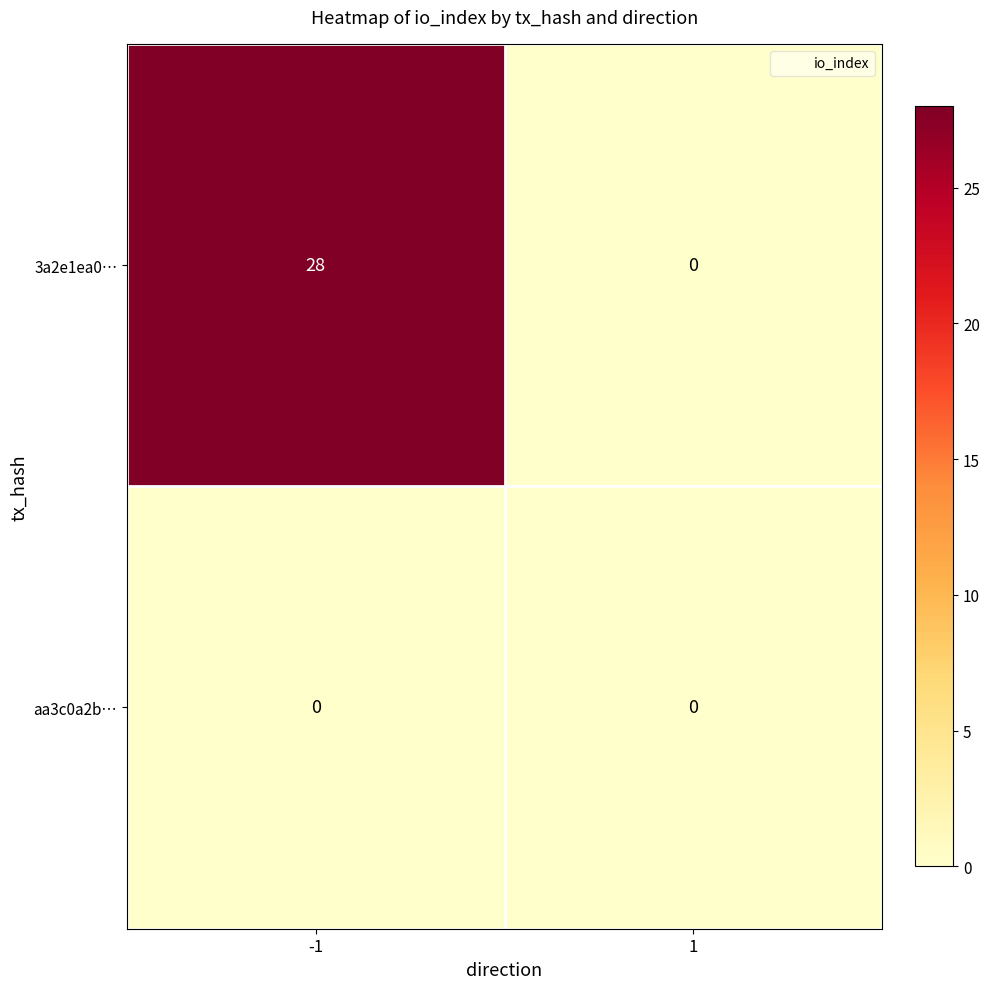

Reading left to right, list all the values displayed in this chart.

3a2e1ea0…: 28	0
aa3c0a2b…: 0	0